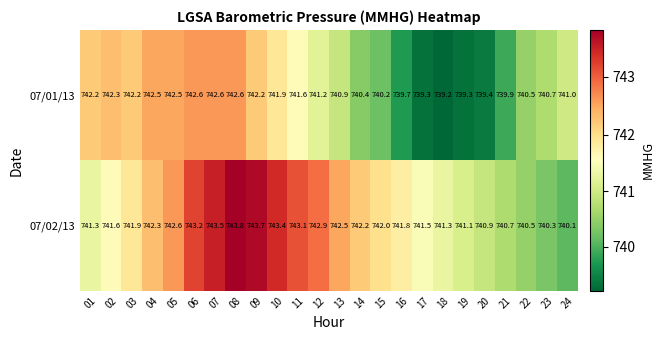

Which category has the highest value across all series?

08